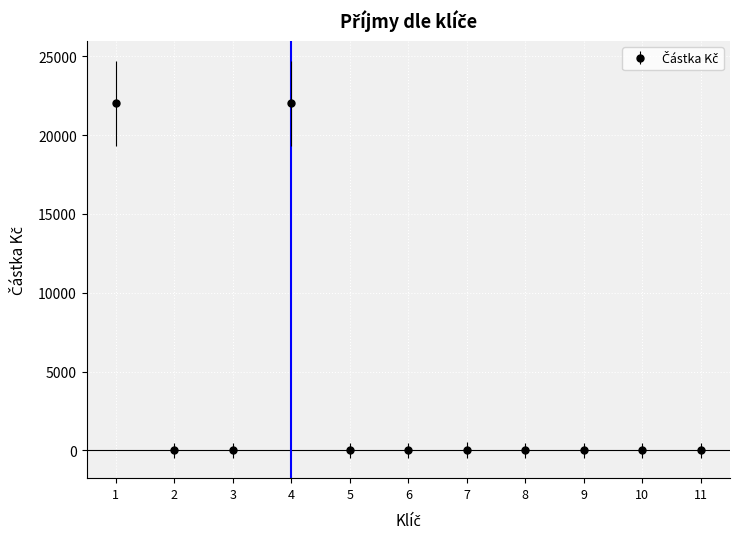

The value at 6 is -9735.0. True or false?

False